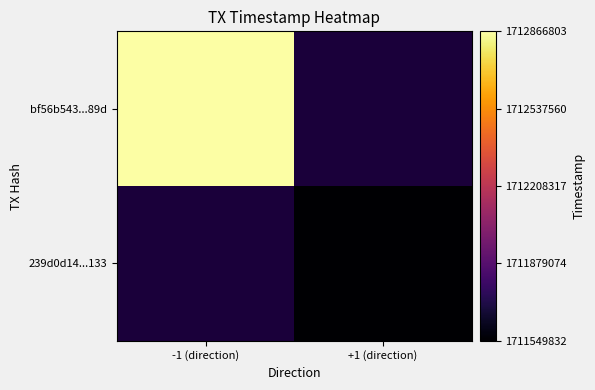

The value of 239d0d14...133 at +1 (direction) is 1711549832.0. True or false?

True